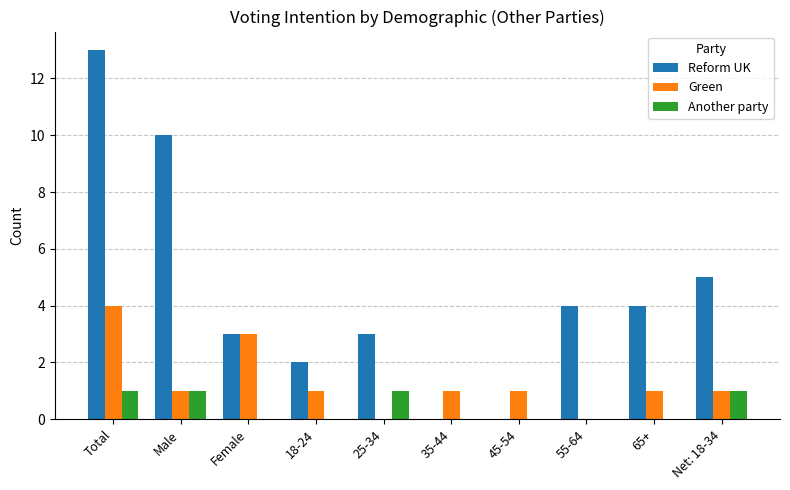

What is the maximum value shown in the chart?

13